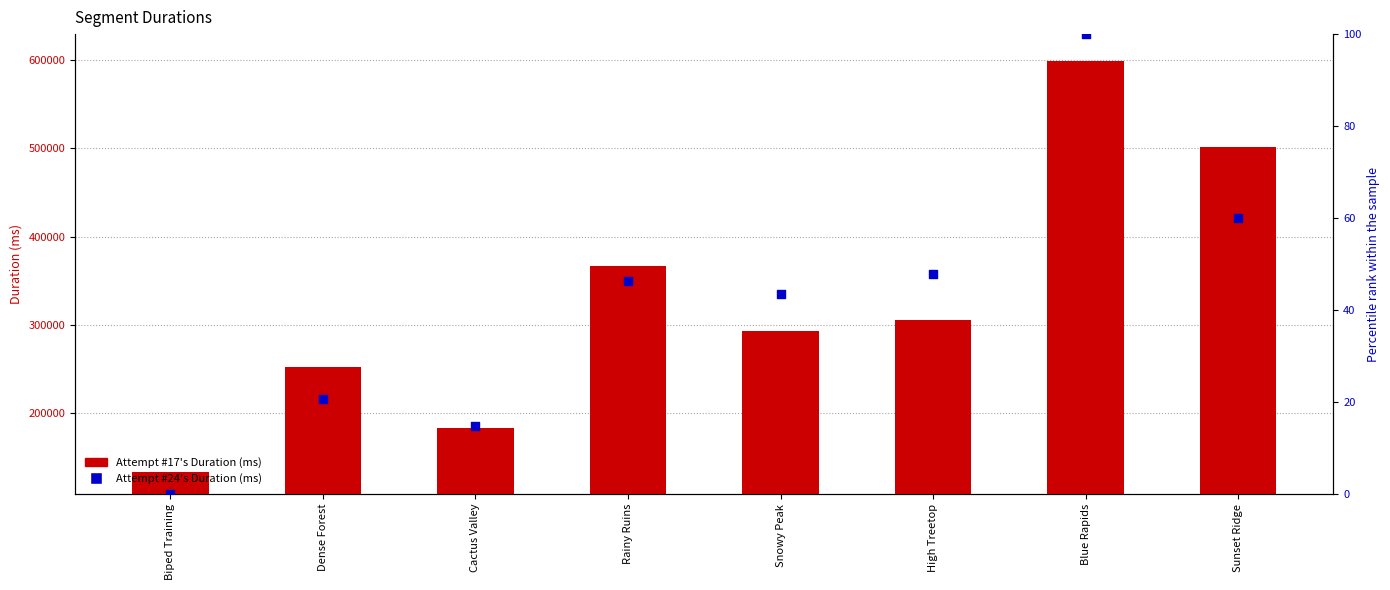

Is the value of Attempt #24's Duration (ms) at Blue Rapids greater than the value of Attempt #17's Duration (ms) at Dense Forest?

No